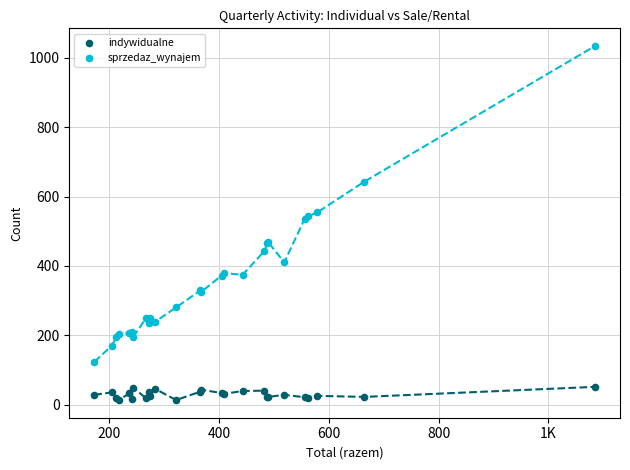

Which series reaches the minimum Y coordinate?

indywidualne